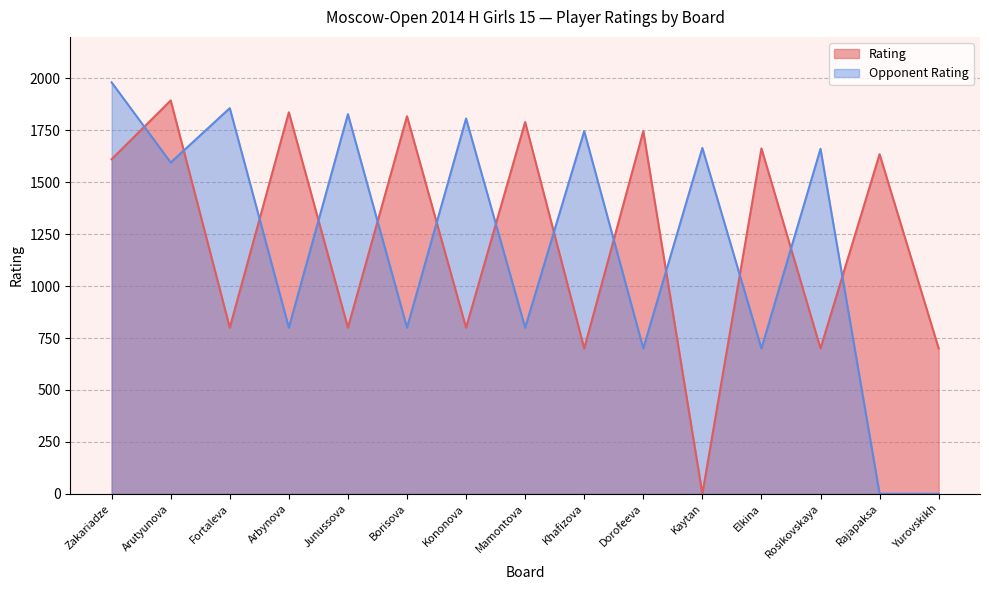

The value of Opponent Rating at Arutyunova is 1595. True or false?

True